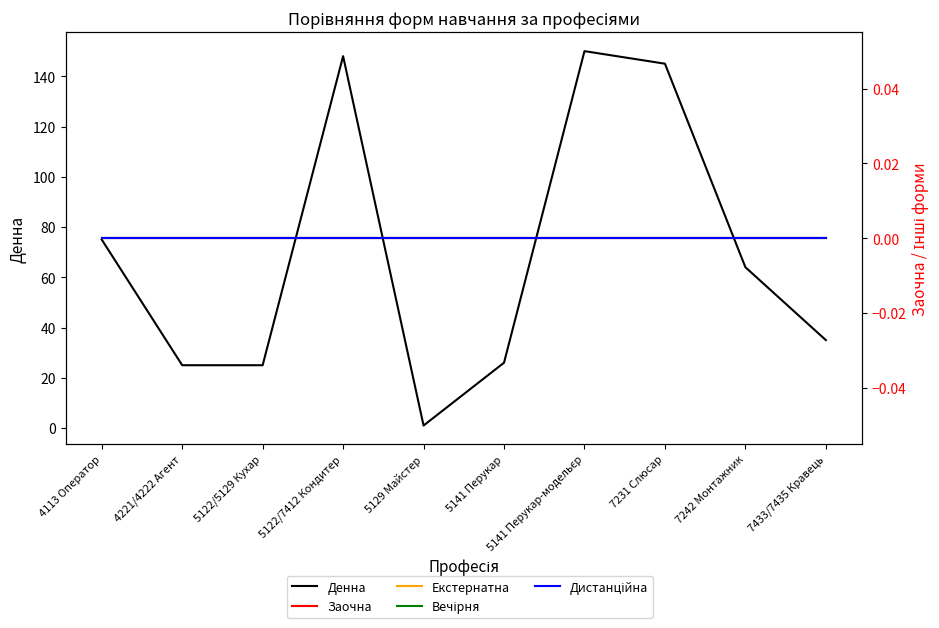

What is the label of the 10th point from the left?

7433/7435 Кравець